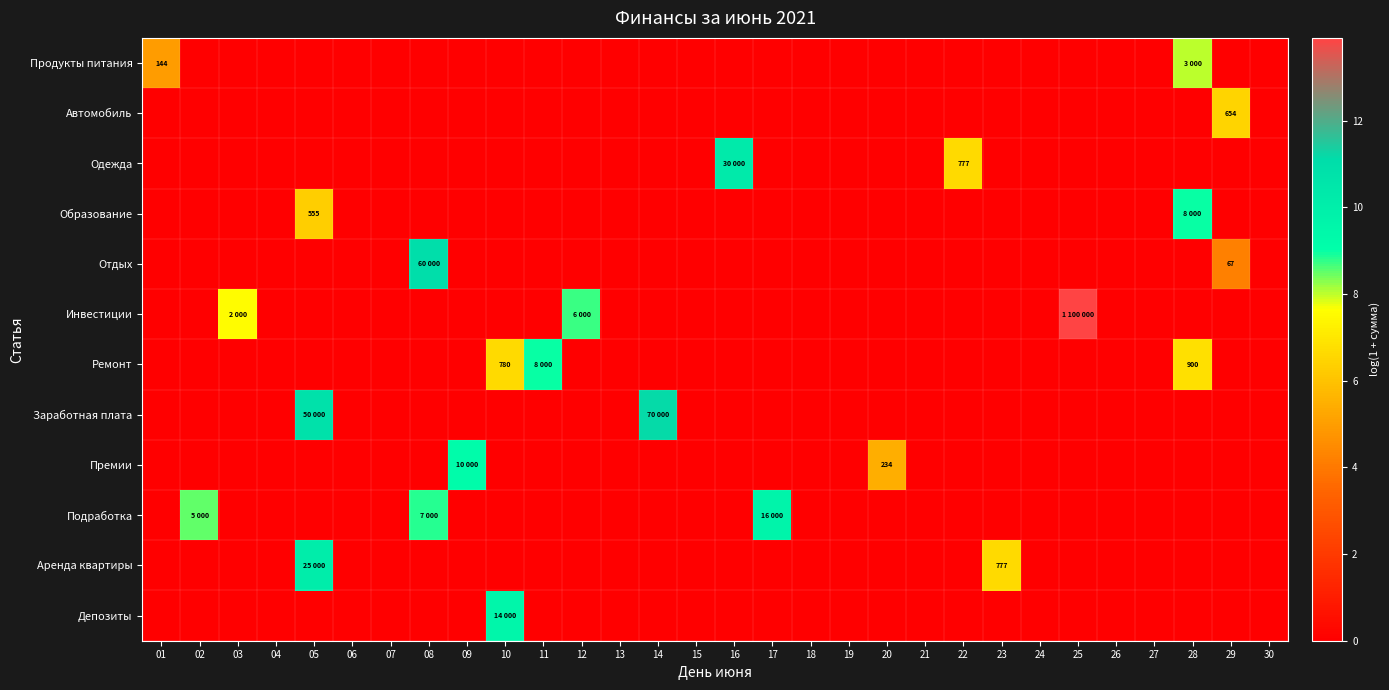

The Заработная плата series shows 0.0 at 01. True or false?

True